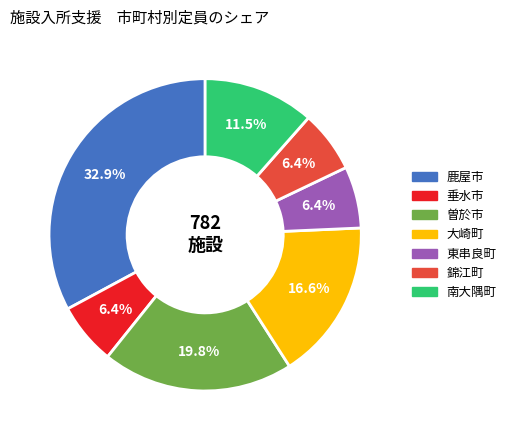

To the nearest percent, what percentage of the pie is 鹿屋市?

33%